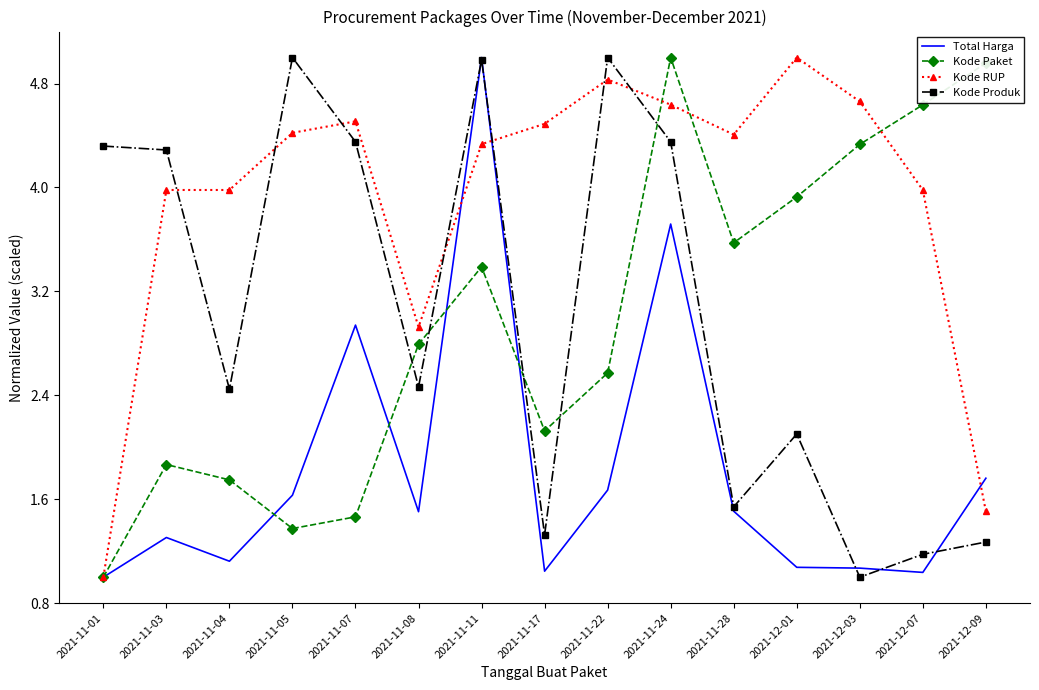

What position from the left is 2021-11-04?

3